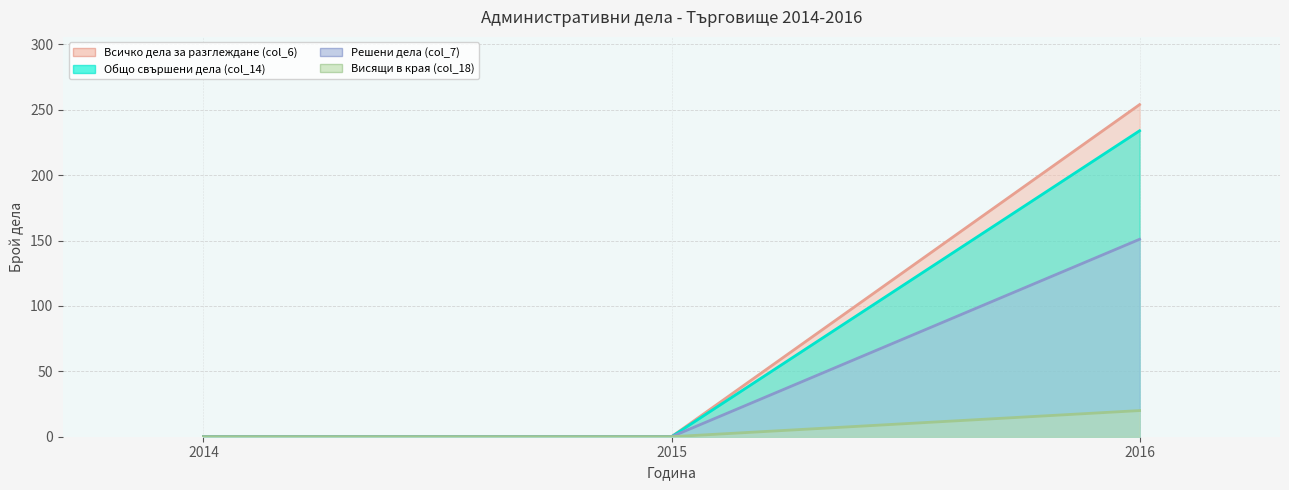

Count the Всичко дела за разглеждане (col_6) values in the range 0 to 254.

3